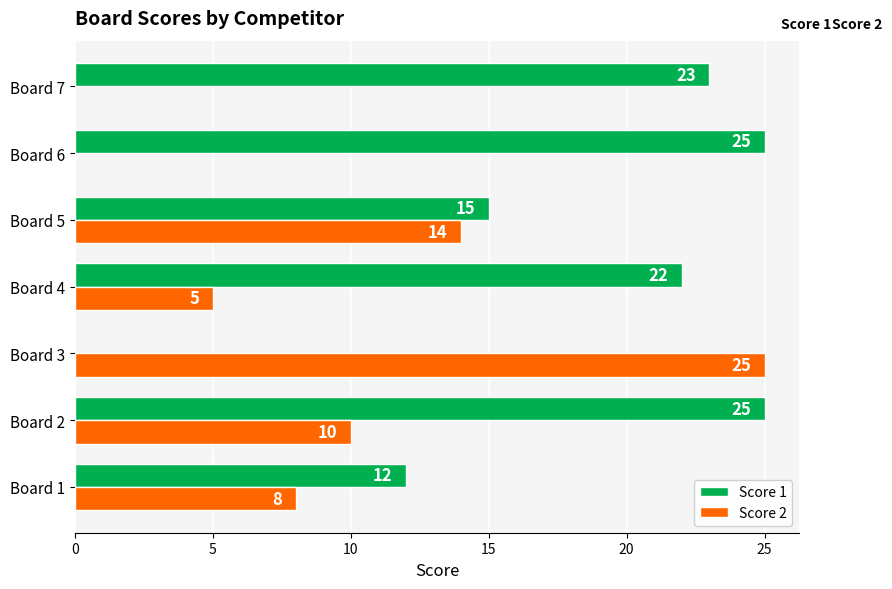

How many distinct data groups are displayed?

2